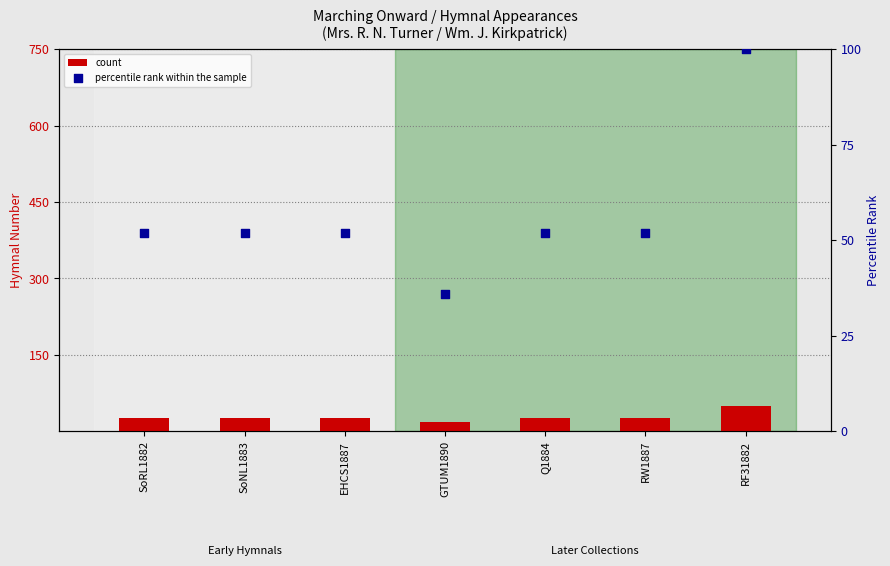

What are all the series names shown in the legend?

count, percentile rank within the sample